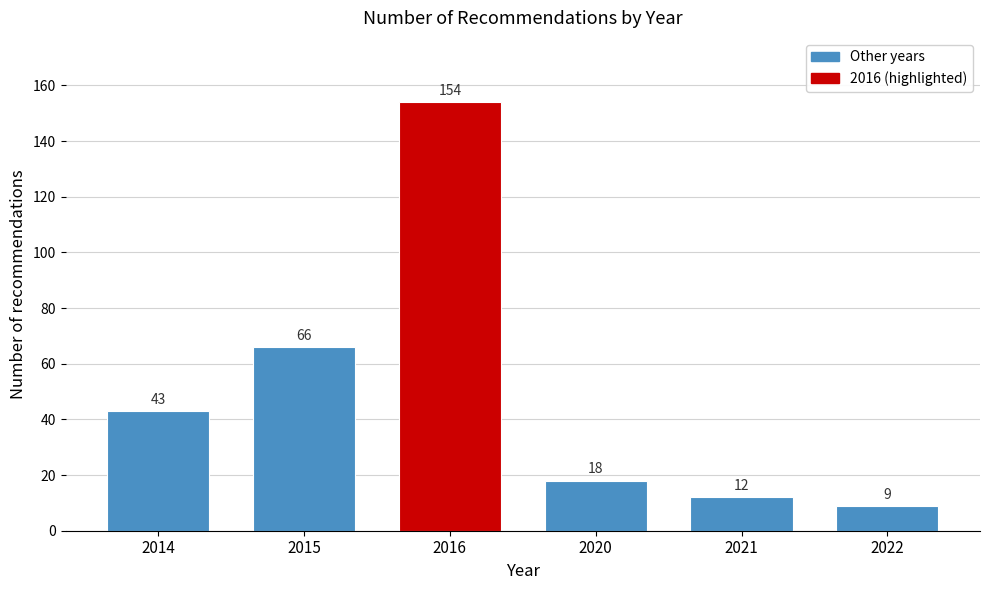

Reading left to right, list all the values displayed in this chart.

43	66	154	18	12	9